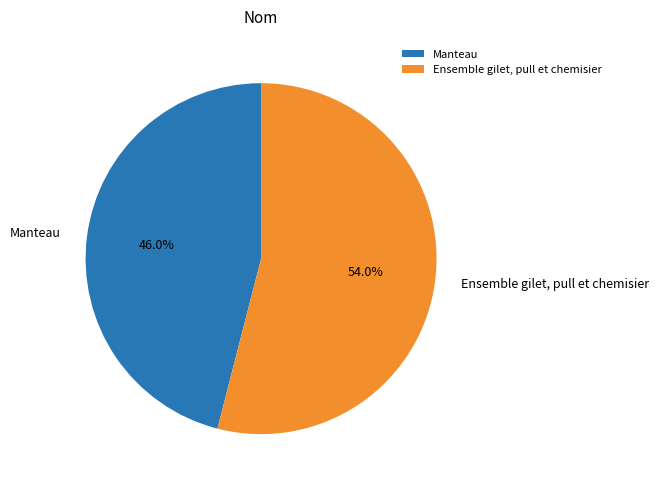

How much of the chart is everything except Manteau?

54.0%